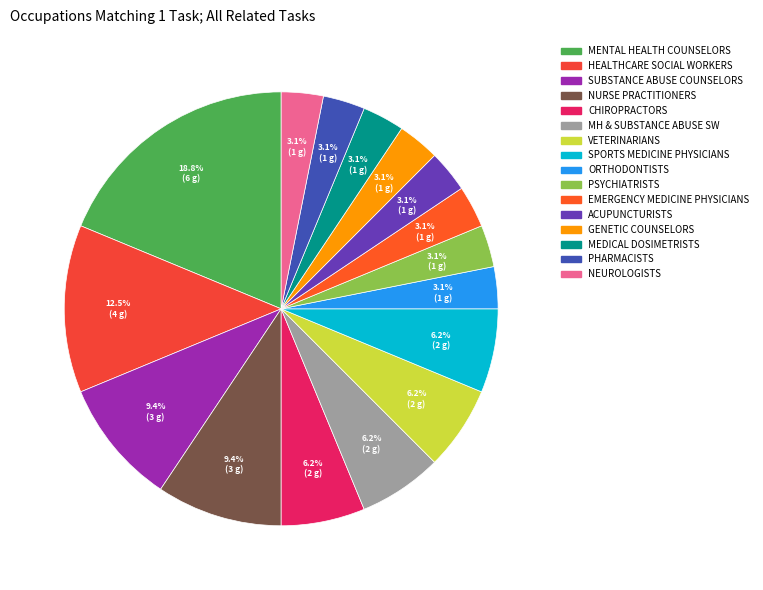

How many slices are in this pie chart?

16